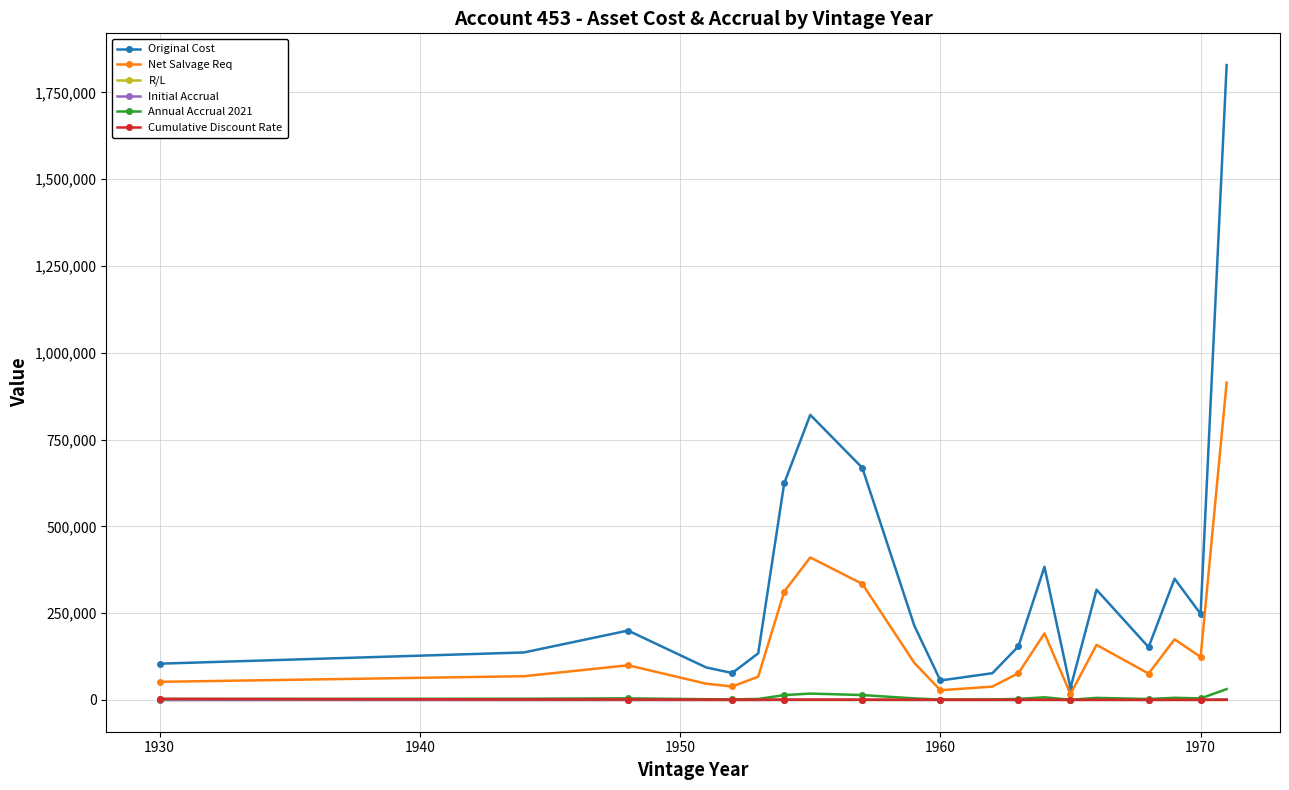

Which series has the largest total across all categories?

Original Cost